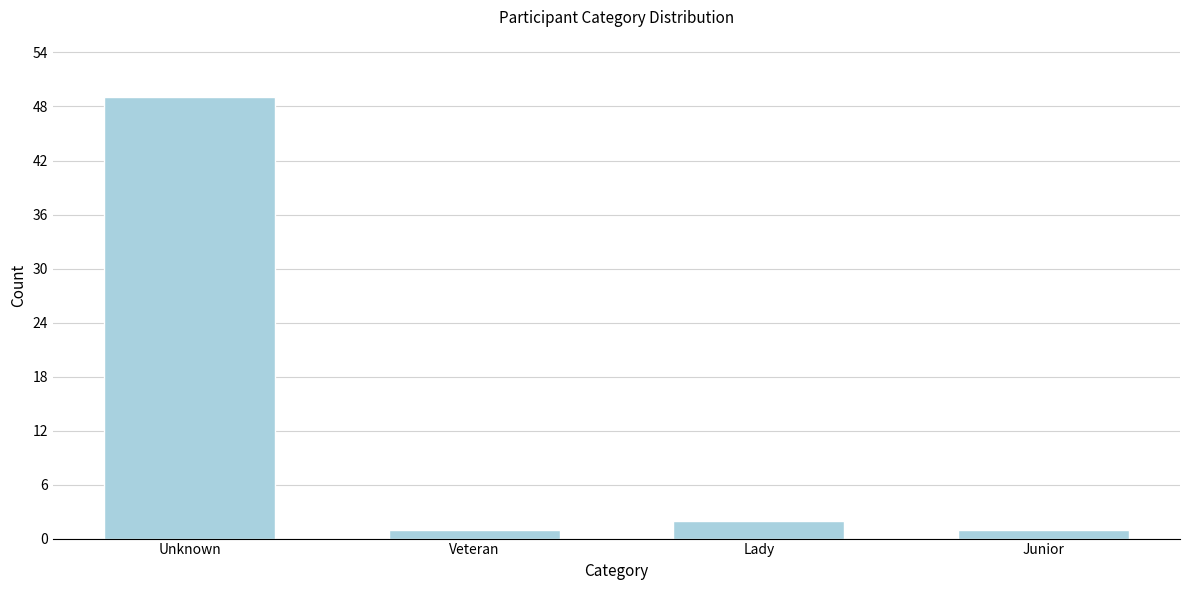

Reading left to right, extract all data points from this chart.

49	1	2	1